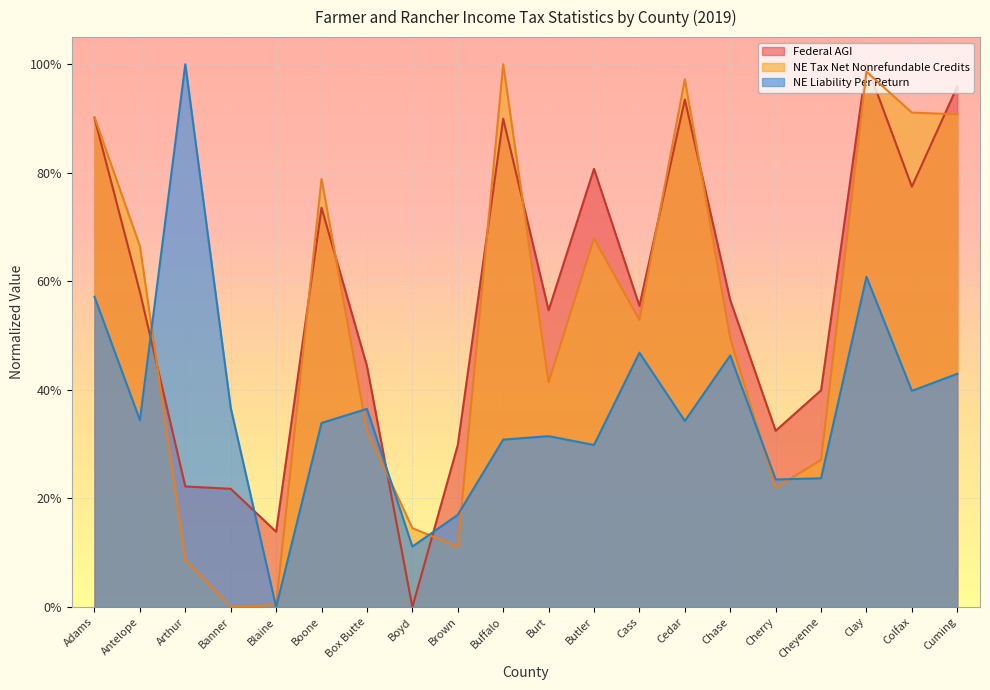

Reading left to right, transcribe all the data shown in this chart.

Federal AGI: Adams=0.9	Antelope=0.6	Arthur=0.2	Banner=0.2	Blaine=0.1	Boone=0.7	Box Butte=0.4	Boyd=0.0	Brown=0.3	Buffalo=0.9	Burt=0.5	Butler=0.8	Cass=0.6	Cedar=0.9	Chase=0.6	Cherry=0.3	Cheyenne=0.4	Clay=1.0	Colfax=0.8	Cuming=1.0
NE Tax Net Nonrefundable Credits: Adams=0.9	Antelope=0.7	Arthur=0.1	Banner=0.0	Blaine=0.0	Boone=0.8	Box Butte=0.3	Boyd=0.1	Brown=0.1	Buffalo=1.0	Burt=0.4	Butler=0.7	Cass=0.5	Cedar=1.0	Chase=0.5	Cherry=0.2	Cheyenne=0.3	Clay=1.0	Colfax=0.9	Cuming=0.9
NE Liability Per Return: Adams=0.6	Antelope=0.3	Arthur=1.0	Banner=0.4	Blaine=0.0	Boone=0.3	Box Butte=0.4	Boyd=0.1	Brown=0.2	Buffalo=0.3	Burt=0.3	Butler=0.3	Cass=0.5	Cedar=0.3	Chase=0.5	Cherry=0.2	Cheyenne=0.2	Clay=0.6	Colfax=0.4	Cuming=0.4